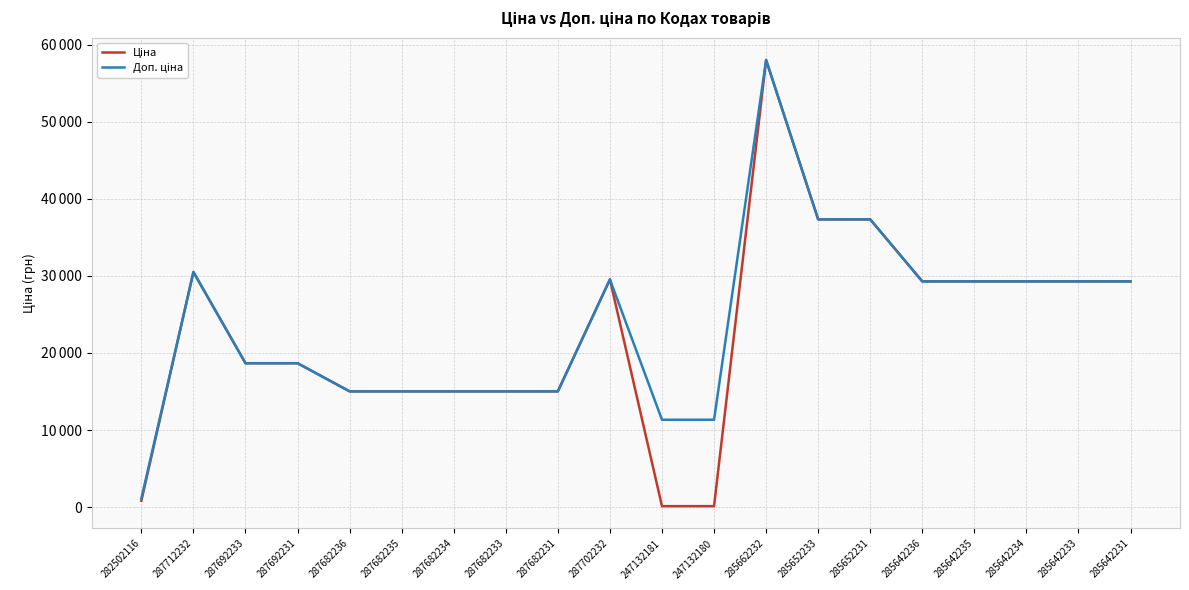

True or false: Ціна and Доп. ціна cross at least once.

False